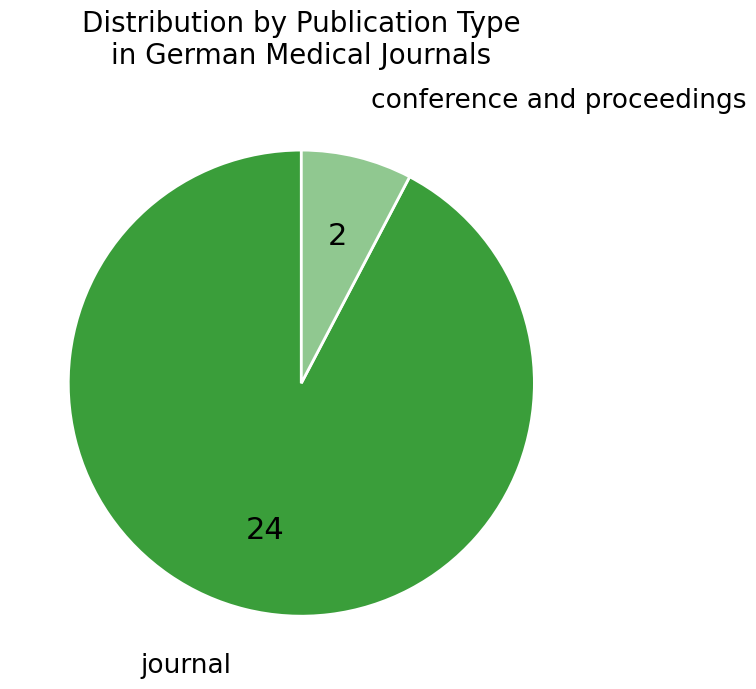

Count the number of slices in the pie.

2